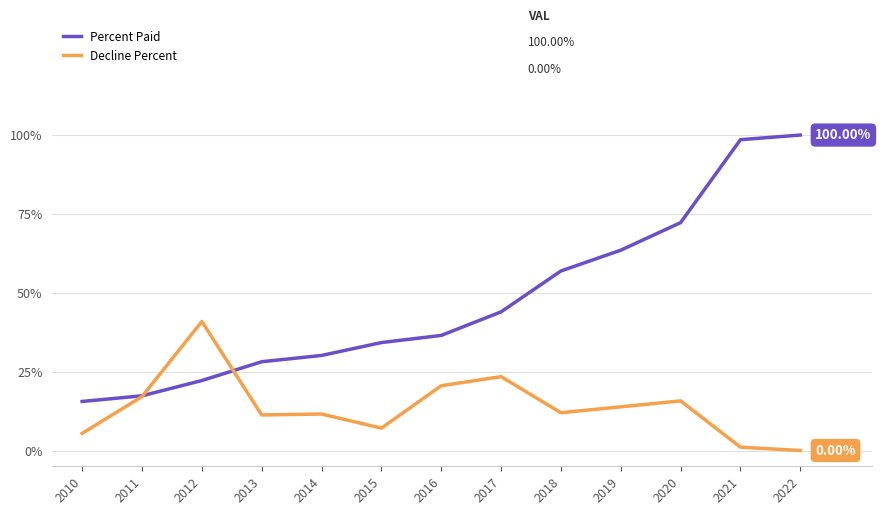

What is the sum of all Percent Paid values?

6.2